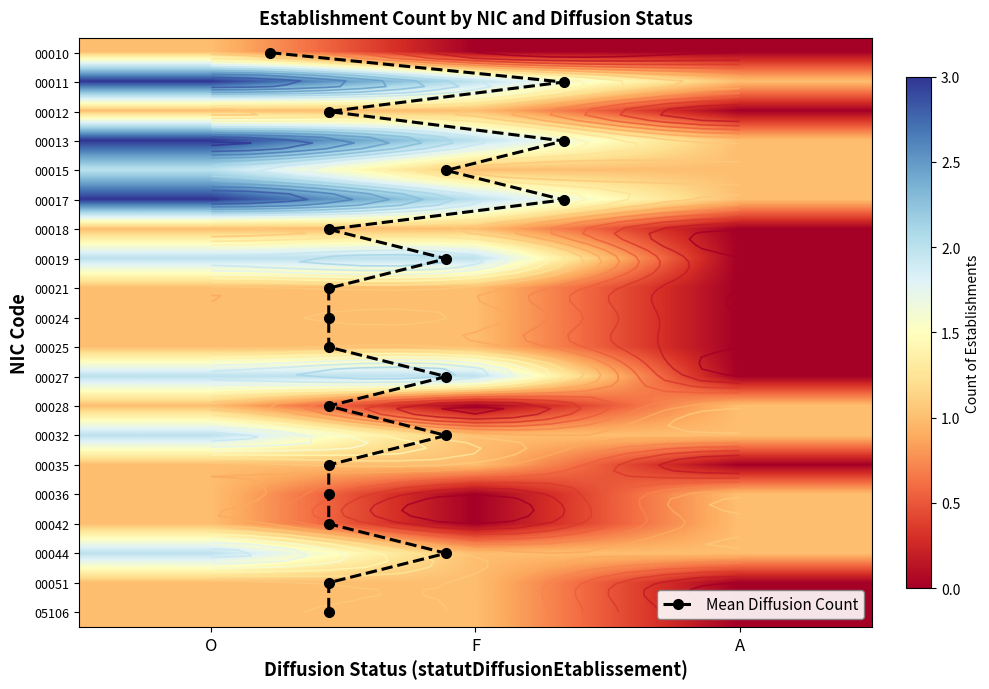

How many values in the 00051 series are below 1?

1